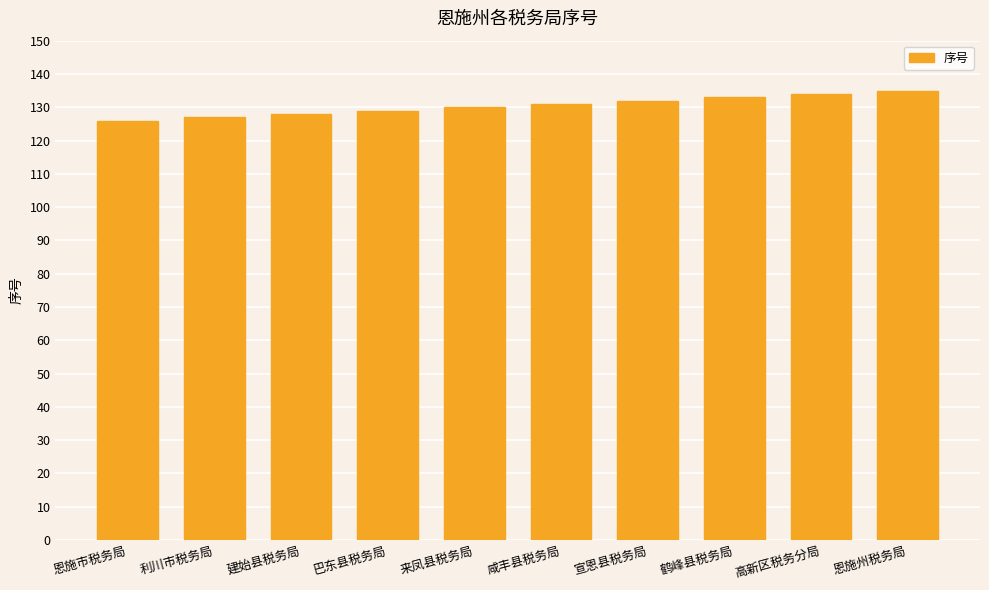

Reading right to left, what are all the values shown in this chart?

135	134	133	132	131	130	129	128	127	126